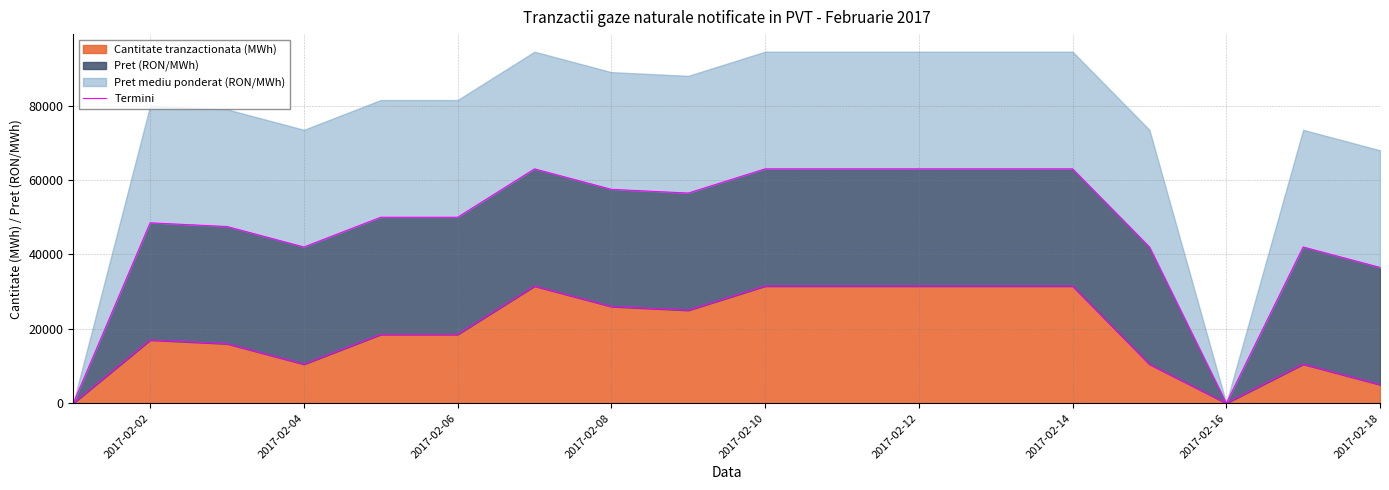

What is the highest value of the Cantitate tranzactionata (MWh) series?

31500